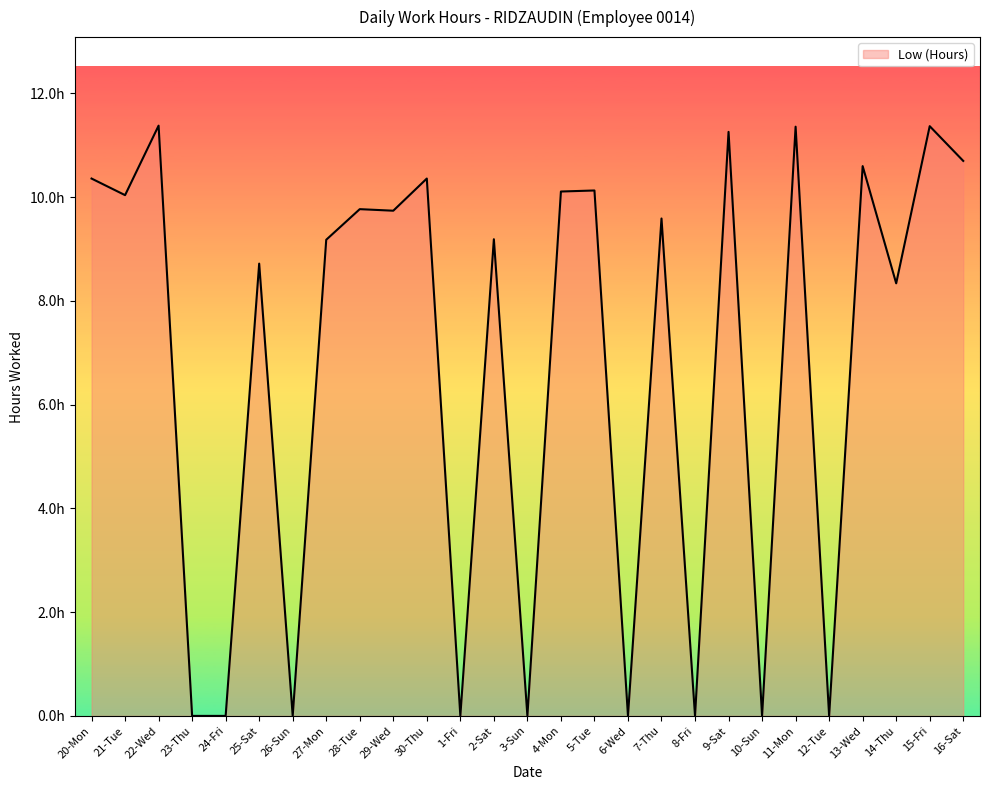

What is the difference between the maximum and minimum values?

11.4